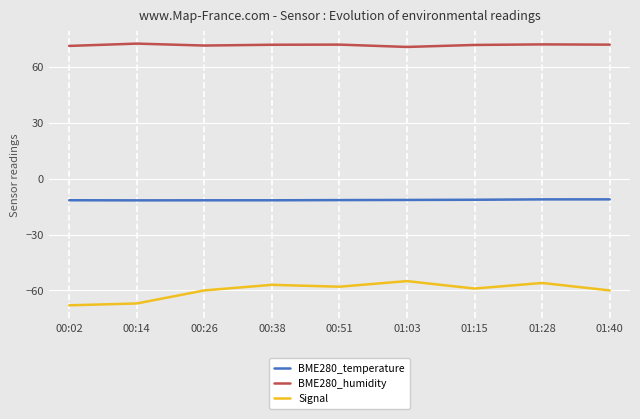

How many lines are shown in the chart?

3